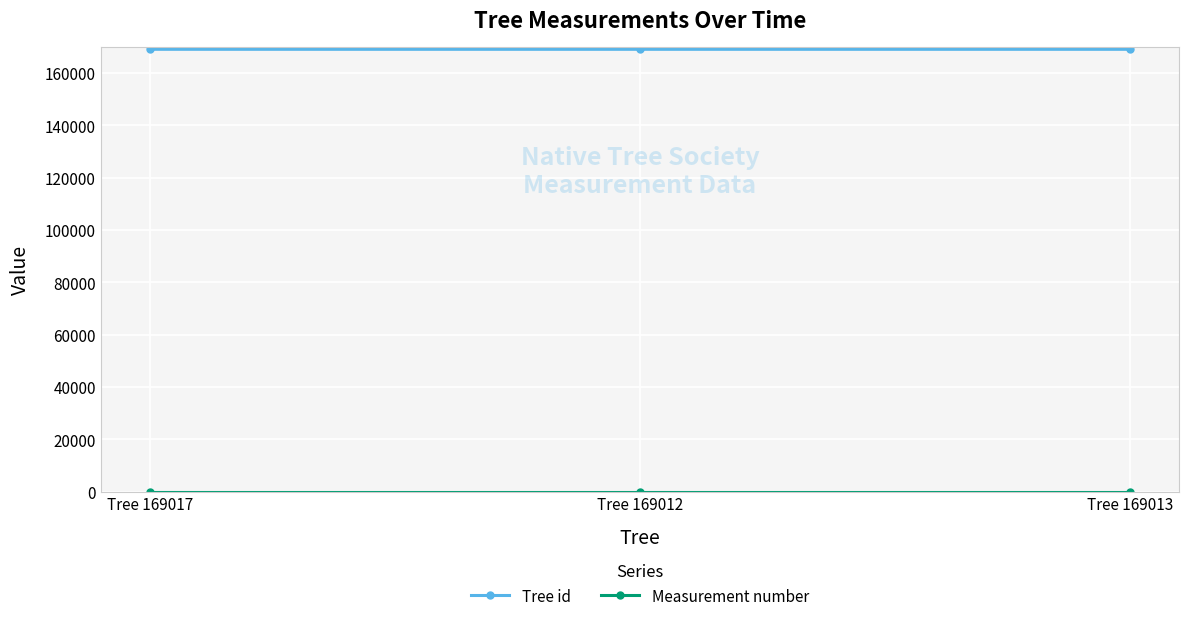

What is the lowest value of the Tree id series?

169012